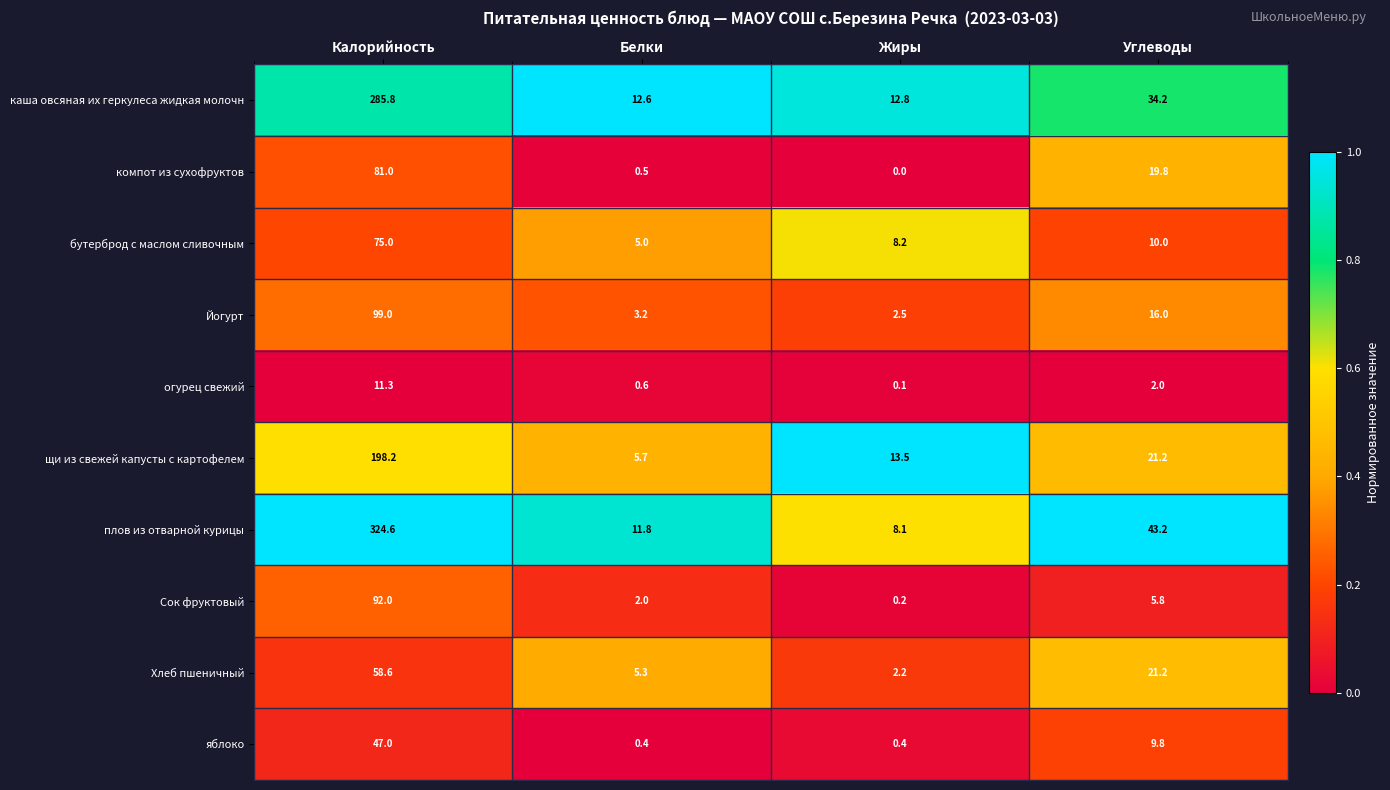

List the series in order of their peak value, lowest first.

огурец свежий, яблоко, Хлеб пшеничный, бутерброд с маслом сливочным, компот из сухофруктов, Сок фруктовый, Йогурт, щи из свежей капусты с картофелем, каша овсяная их геркулеса жидкая молочн, плов из отварной курицы